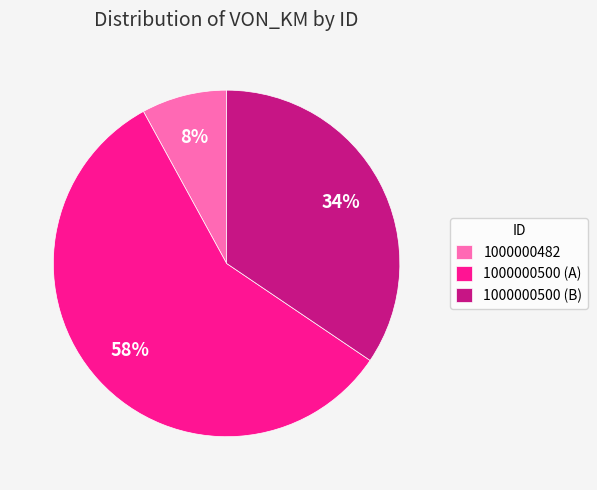

Which slice represents more than half of the pie?

1000000500 (A)